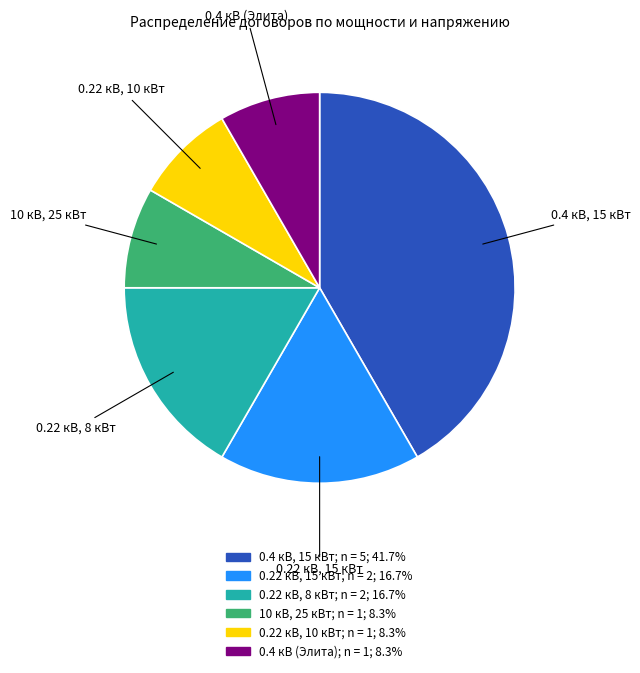

Combined, do 0.22 кВ, 10 кВт and 0.4 кВ (Элита) account for over 50%?

No